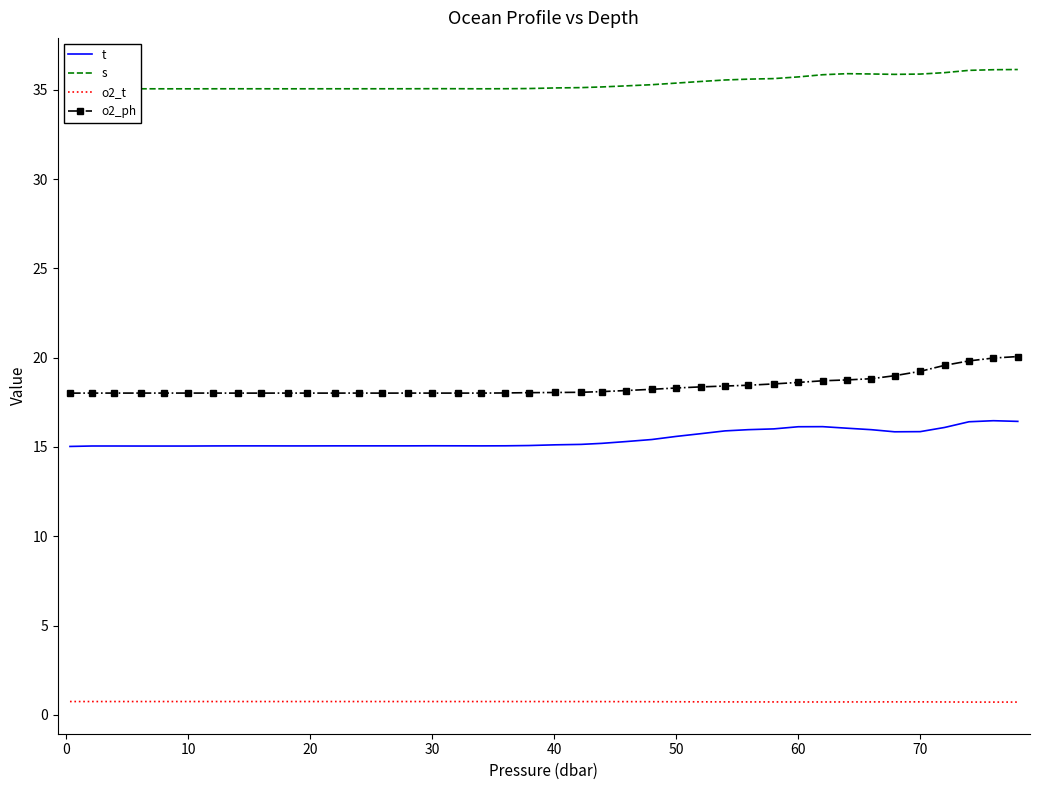

What is the lowest value of the o2_ph series?

18.0